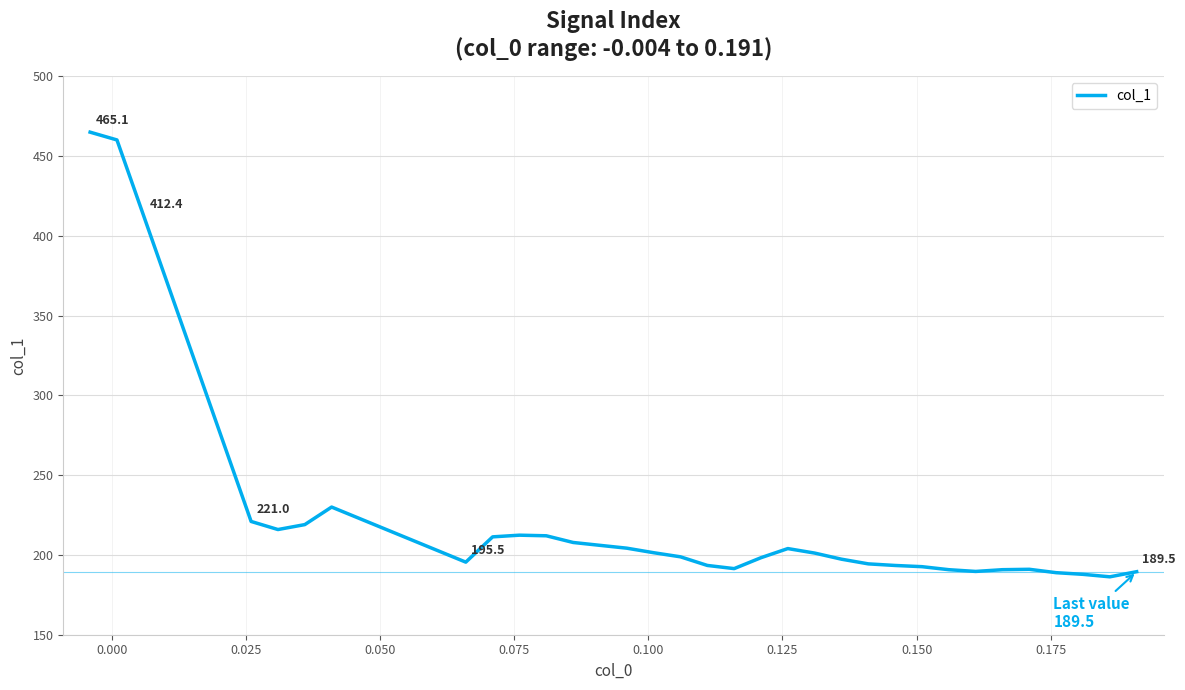

What is the smallest value displayed?

186.3